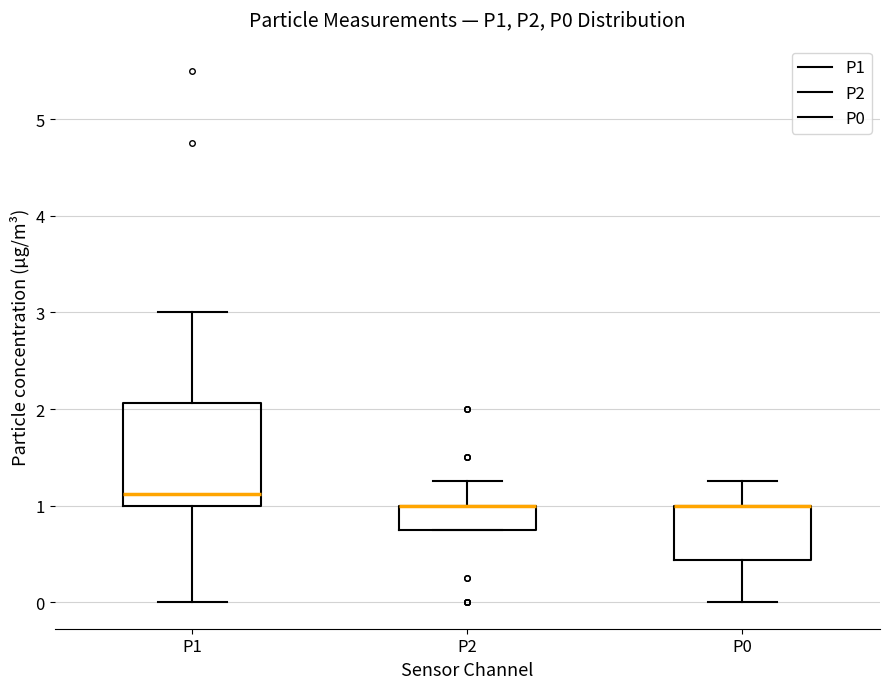

Which box is the tallest, from its lower edge to its upper edge?

P1